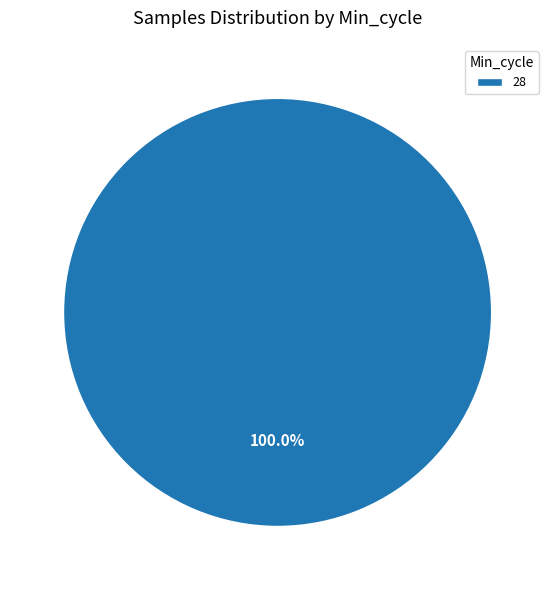

Is there any slice that represents more than half of the pie?

Yes